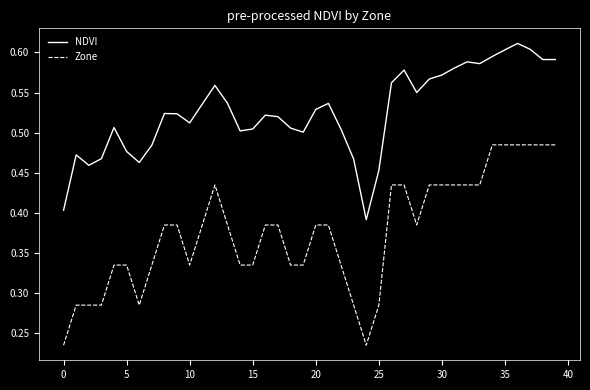

True or false: NDVI and Zone intersect in this chart.

False